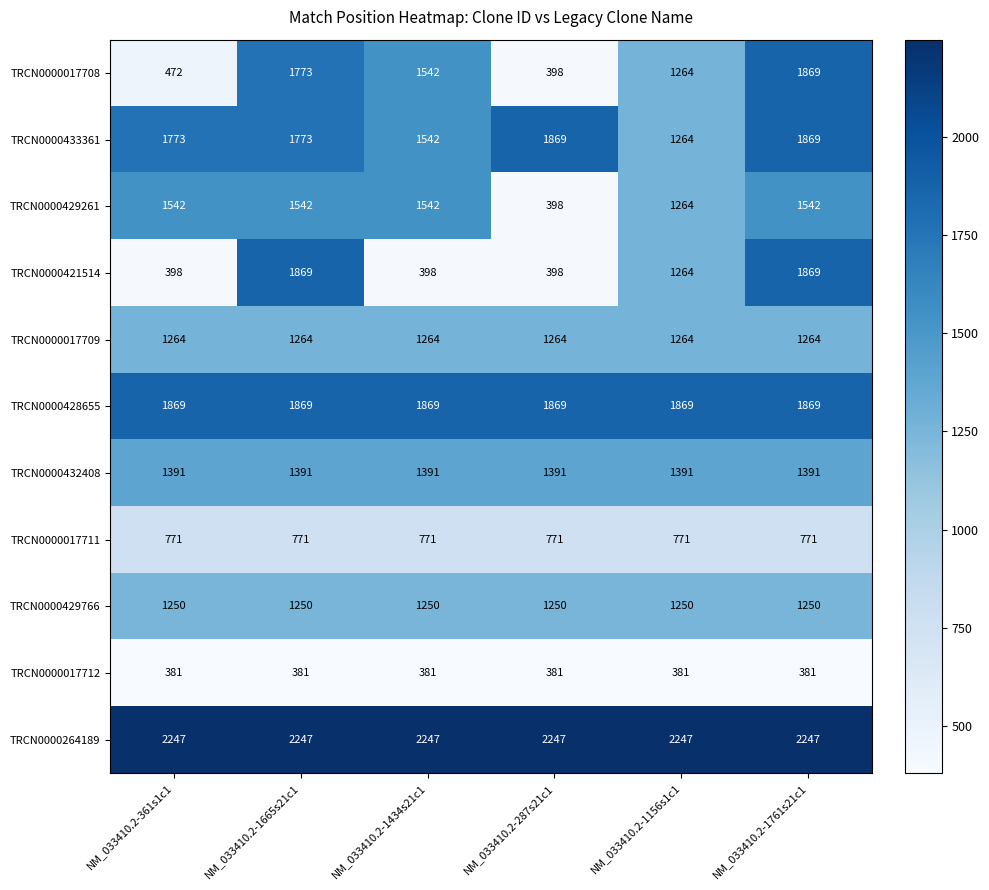

Which series has the largest total across all categories?

TRCN0000264189